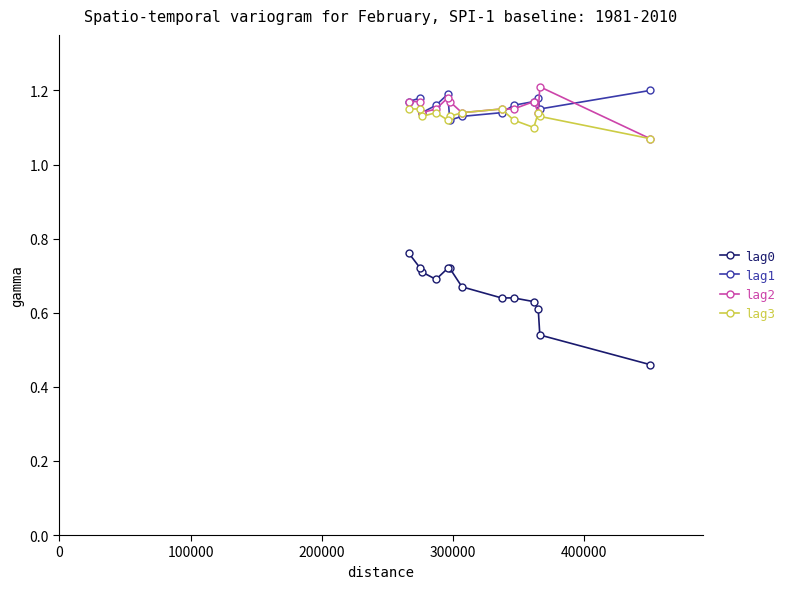

What is the average value of the lag1 series?

1.2